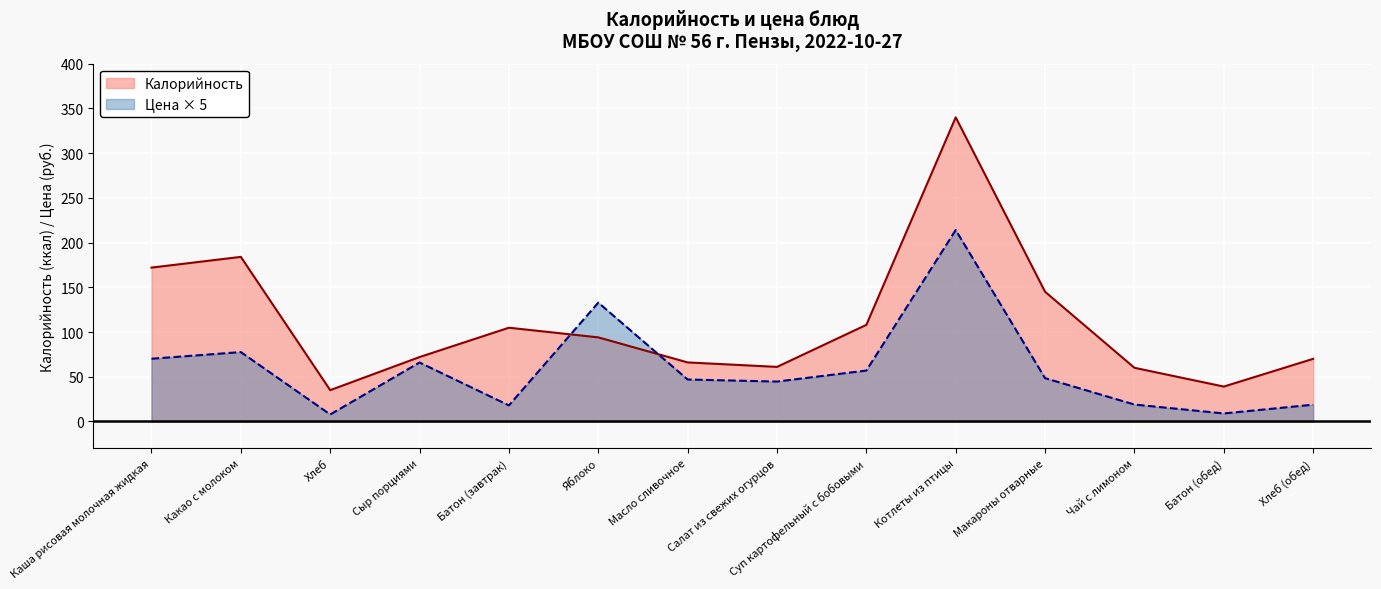

In Калорийность, how many points are lower than both neighbors (excluding endpoints)?

3